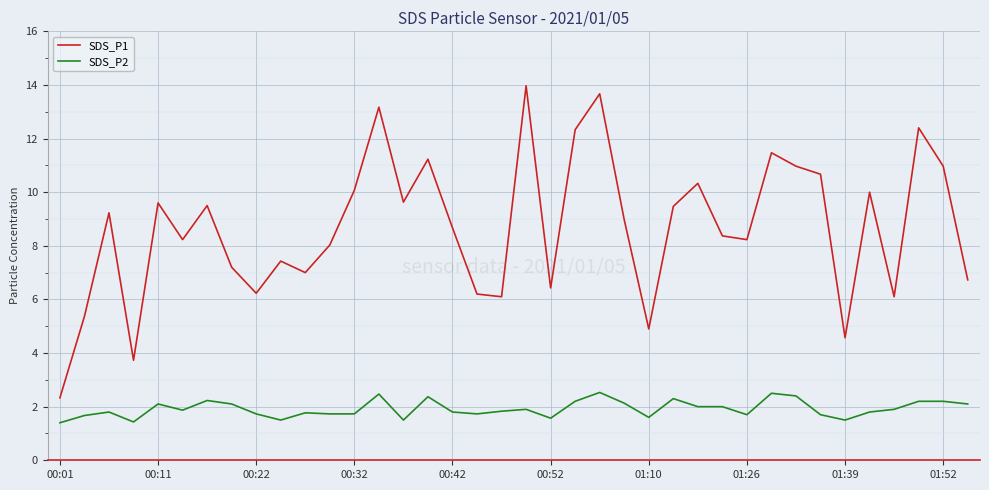

What is the lowest value of the SDS_P2 series?

1.4